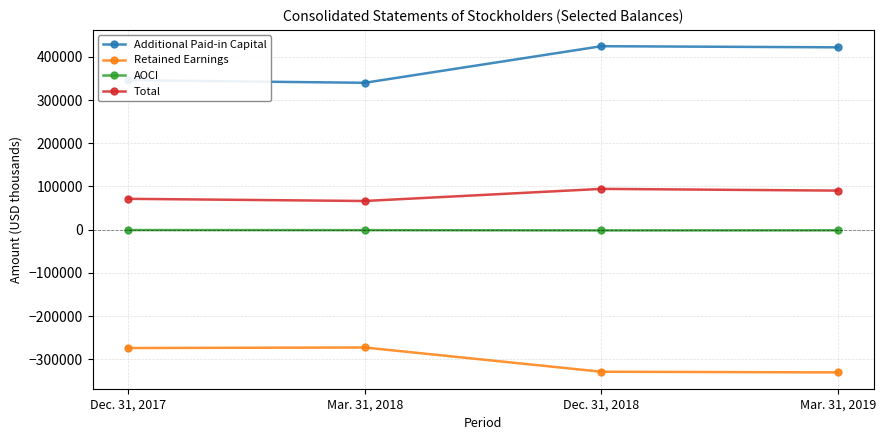

What is the label of the 2nd point from the right?

Dec. 31, 2018